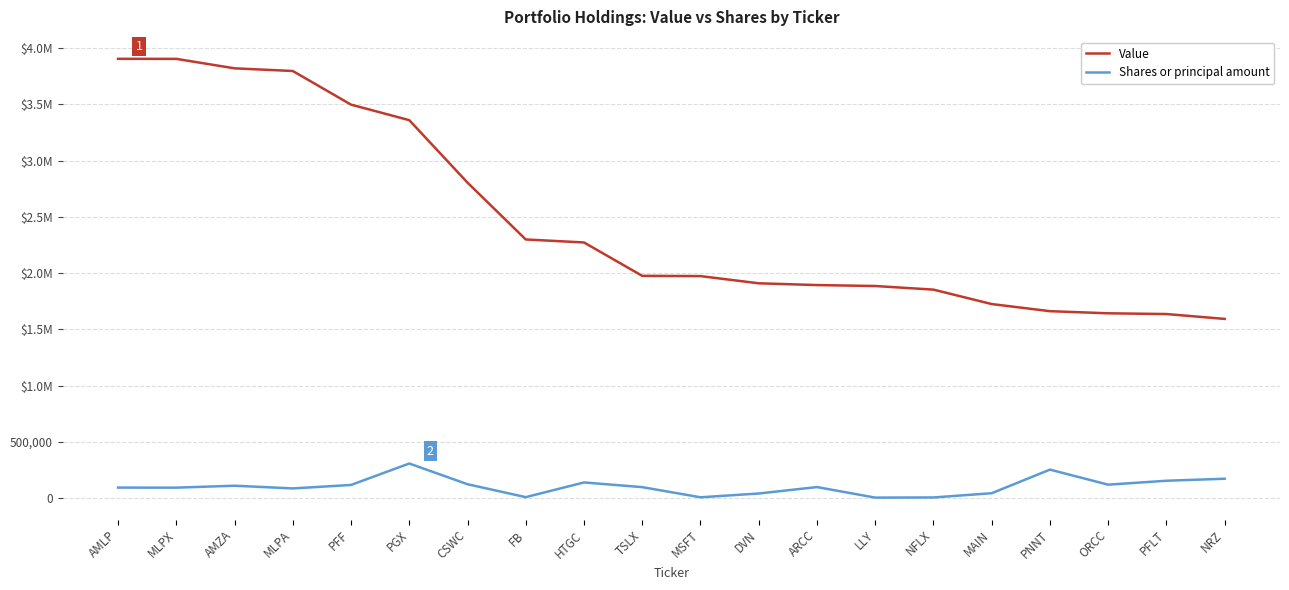

What is the average value of the Value series?

2470720